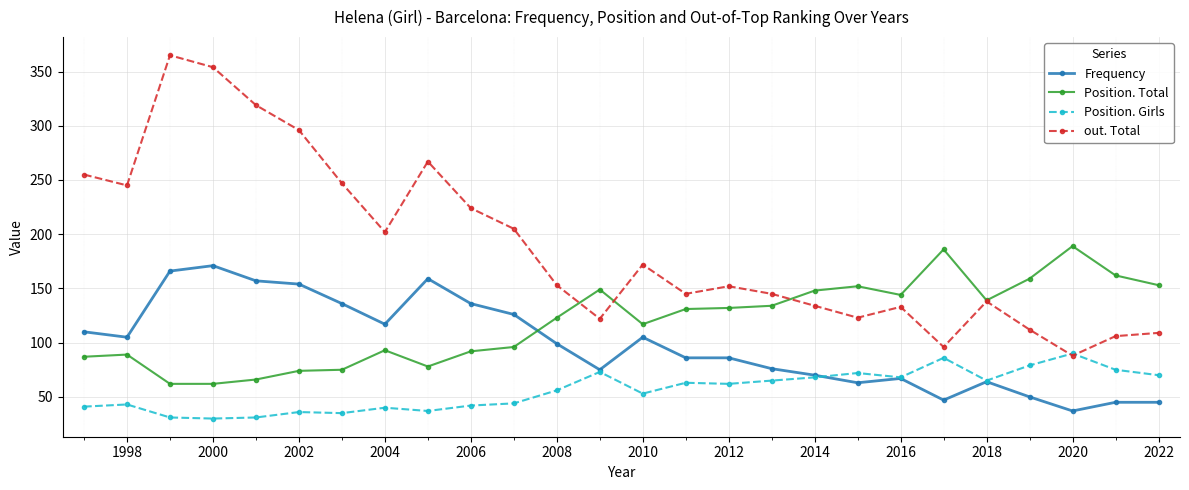

What is the smallest value displayed?

30